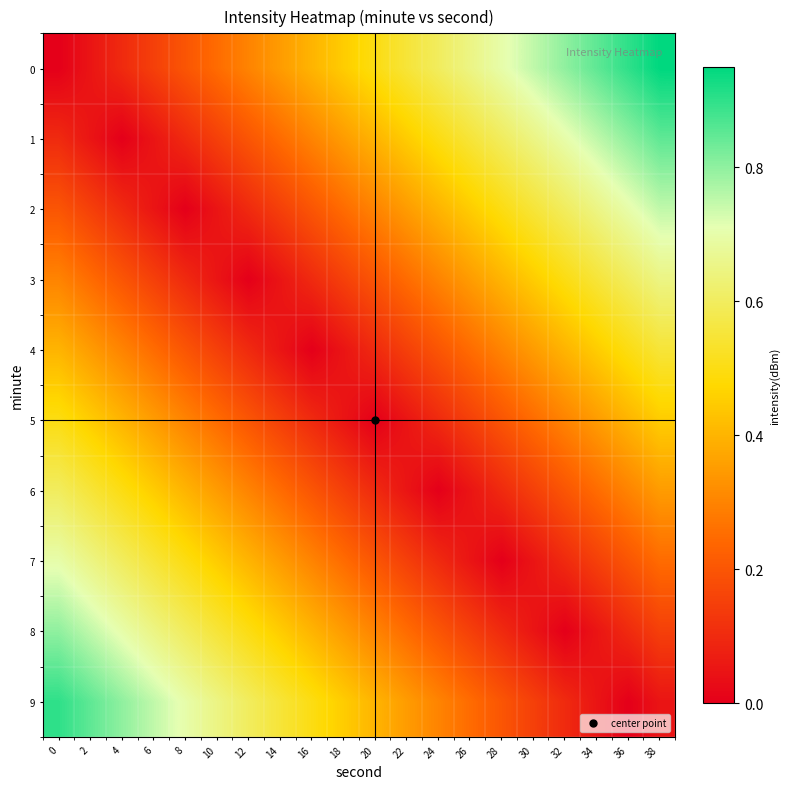

Reading left to right, what are all the values shown in this chart?

0: 0=0.0	2=0.1	4=0.1	6=0.1	8=0.2	10=0.2	12=0.3	14=0.3	16=0.4	18=0.5	20=0.5	22=0.6	24=0.6	26=0.7	28=0.7	30=0.8	32=0.8	34=0.8	36=0.9	38=0.9
1: 0=0.1	2=0.1	4=0.0	6=0.0	8=0.1	10=0.1	12=0.2	14=0.2	16=0.3	18=0.3	20=0.4	22=0.5	24=0.5	26=0.6	28=0.6	30=0.7	32=0.7	34=0.8	36=0.8	38=0.8
2: 0=0.2	2=0.2	4=0.1	6=0.1	8=0.0	10=0.0	12=0.1	14=0.1	16=0.2	18=0.2	20=0.3	22=0.4	24=0.4	26=0.5	28=0.5	30=0.6	32=0.6	34=0.6	36=0.7	38=0.8
3: 0=0.3	2=0.2	4=0.2	6=0.1	8=0.1	10=0.0	12=0.0	14=0.0	16=0.1	18=0.2	20=0.2	22=0.3	24=0.3	26=0.4	28=0.4	30=0.5	32=0.5	34=0.6	36=0.6	38=0.6
4: 0=0.4	2=0.4	4=0.3	6=0.2	8=0.2	10=0.2	12=0.1	14=0.1	16=0.0	18=0.0	20=0.1	22=0.2	24=0.2	26=0.2	28=0.3	30=0.3	32=0.4	34=0.4	36=0.5	38=0.5
5: 0=0.5	2=0.5	4=0.4	6=0.3	8=0.3	10=0.2	12=0.2	14=0.2	16=0.1	18=0.0	20=0.0	22=0.1	24=0.1	26=0.2	28=0.2	30=0.2	32=0.3	34=0.3	36=0.4	38=0.4
6: 0=0.6	2=0.5	4=0.5	6=0.4	8=0.4	10=0.3	12=0.3	14=0.2	16=0.2	18=0.1	20=0.1	22=0.0	24=0.0	26=0.1	28=0.1	30=0.2	32=0.2	34=0.2	36=0.3	38=0.3
7: 0=0.7	2=0.6	4=0.6	6=0.5	8=0.5	10=0.4	12=0.4	14=0.3	16=0.3	18=0.2	20=0.2	22=0.1	24=0.1	26=0.0	28=0.0	30=0.1	32=0.1	34=0.2	36=0.2	38=0.2
8: 0=0.8	2=0.8	4=0.7	6=0.7	8=0.6	10=0.6	12=0.5	14=0.5	16=0.4	18=0.4	20=0.3	22=0.2	24=0.2	26=0.2	28=0.1	30=0.1	32=0.0	34=0.0	36=0.1	38=0.1
9: 0=0.9	2=0.8	4=0.8	6=0.8	8=0.7	10=0.7	12=0.6	14=0.6	16=0.5	18=0.5	20=0.4	22=0.3	24=0.3	26=0.2	28=0.2	30=0.2	32=0.1	34=0.1	36=0.0	38=0.0